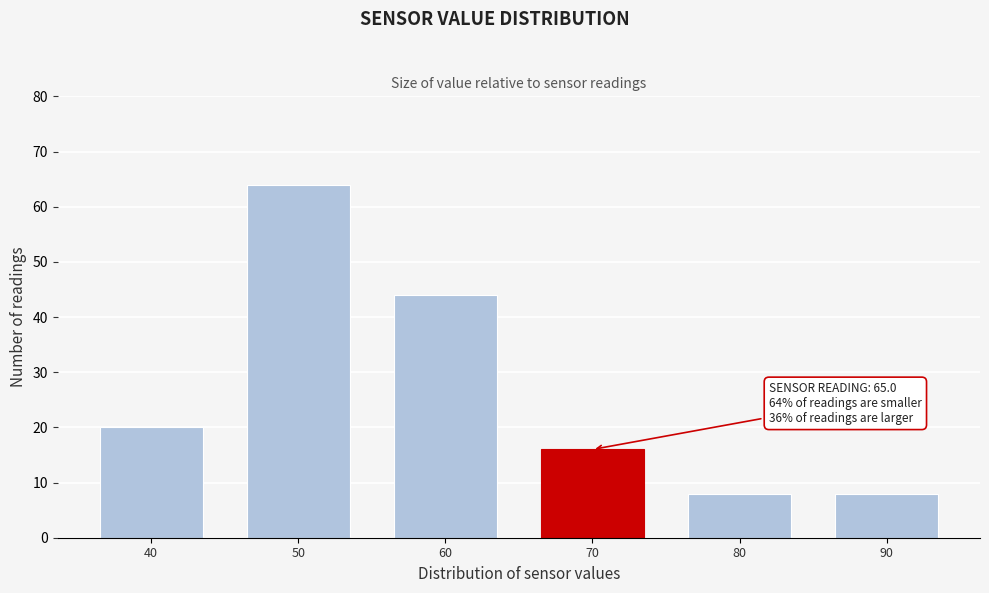

Reading left to right, list all the values displayed in this chart.

20	64	44	16	8	8